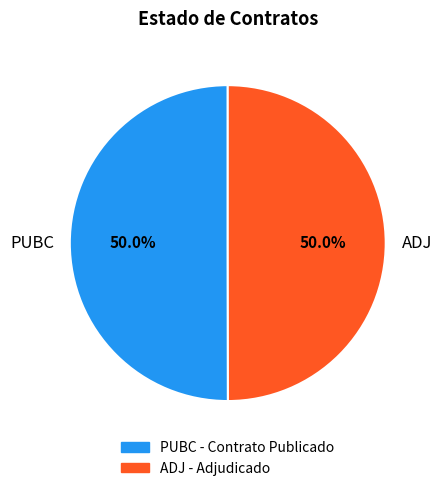

What is the ratio of the value at ADJ to the value at PUBC?

1.0